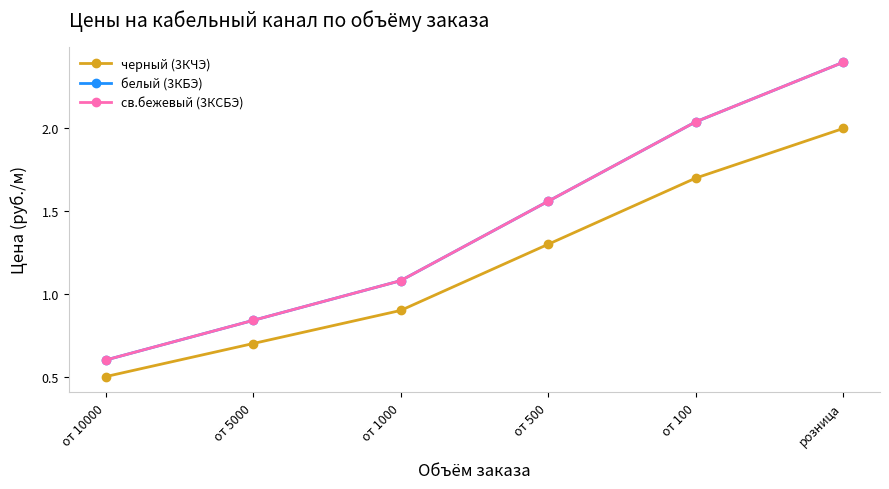

What is the greatest value displayed?

2.4